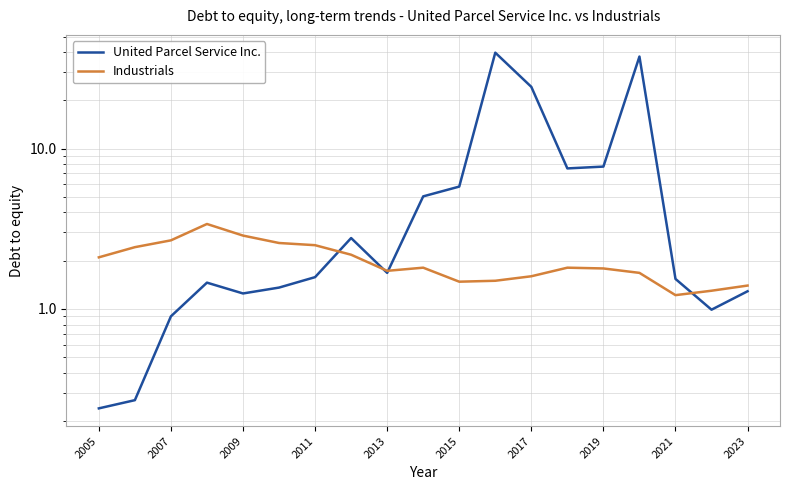

What is the highest value of the United Parcel Service Inc. series?

39.7